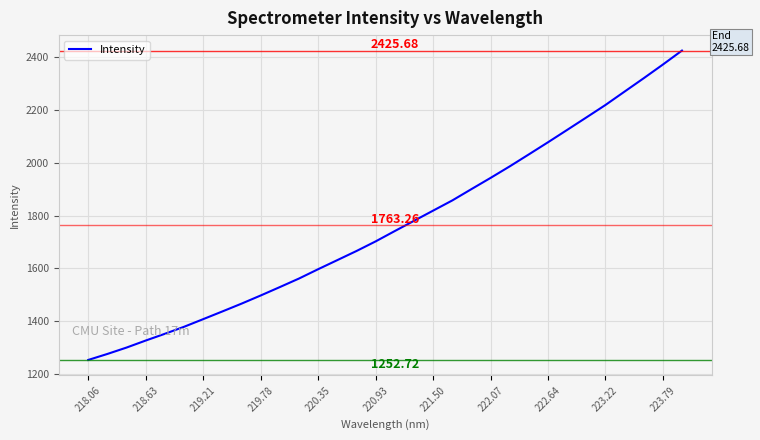

How many lines are shown in the chart?

1